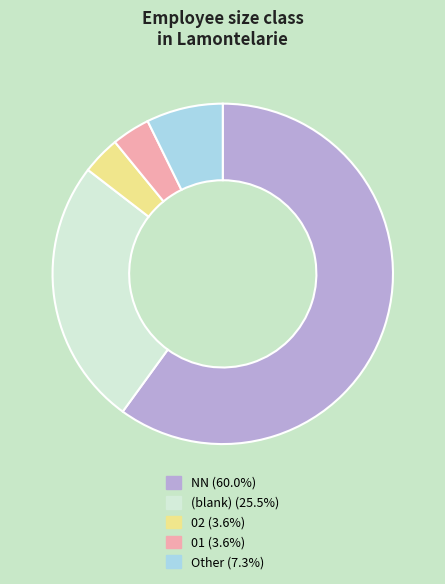

Count the number of slices in the pie.

5